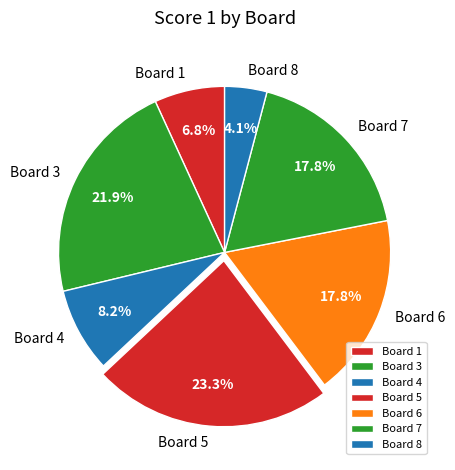

Is the sum of Board 7 and Board 5 greater than half?

No